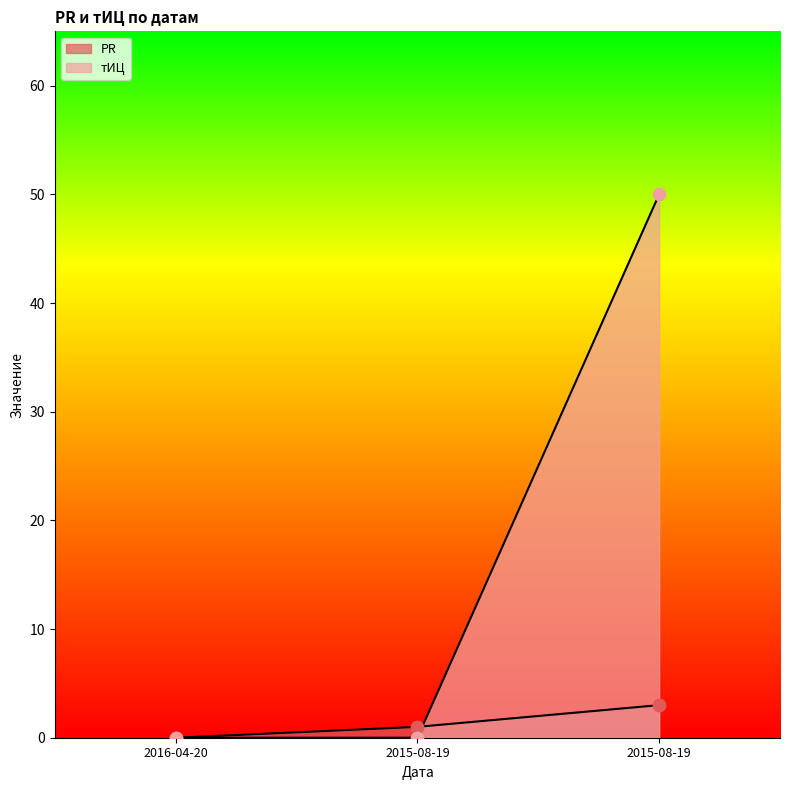

At which category is the sum across all series the highest?

2015-08-19